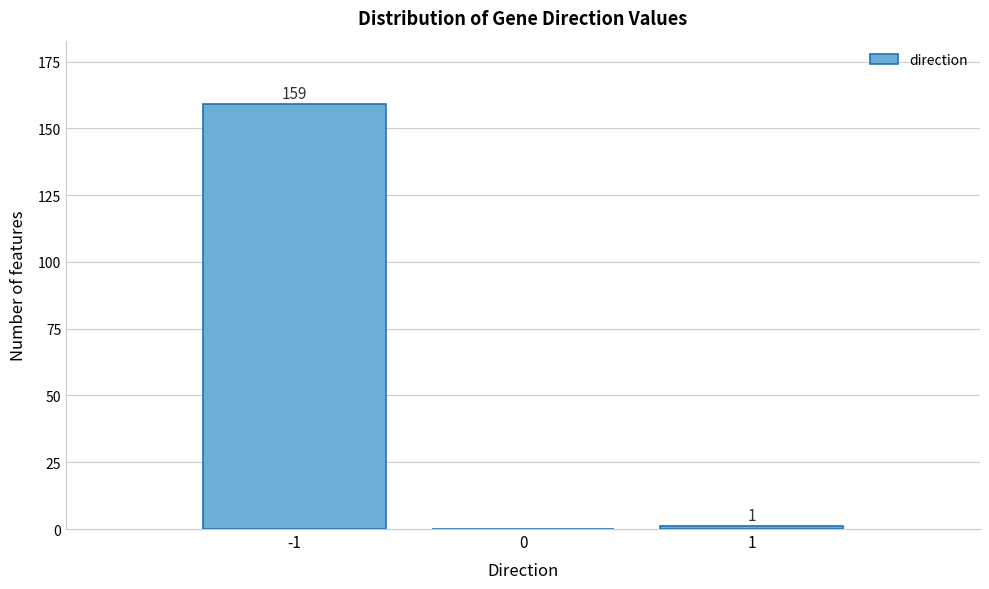

Reading left to right, extract all data points from this chart.

-1=159	0=0	1=1